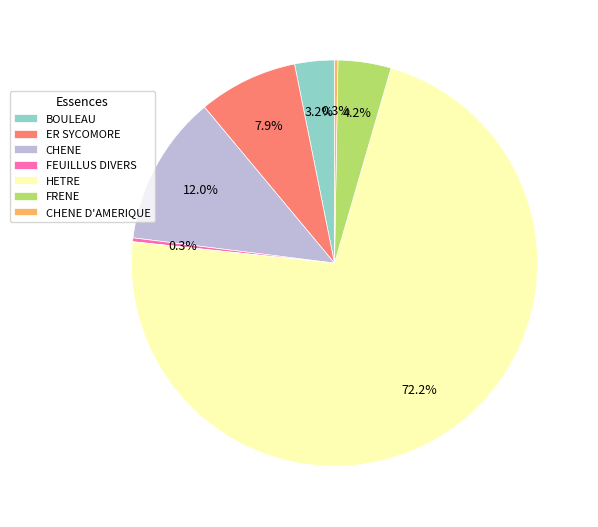

What portion of the pie excludes FRENE?

95.8%